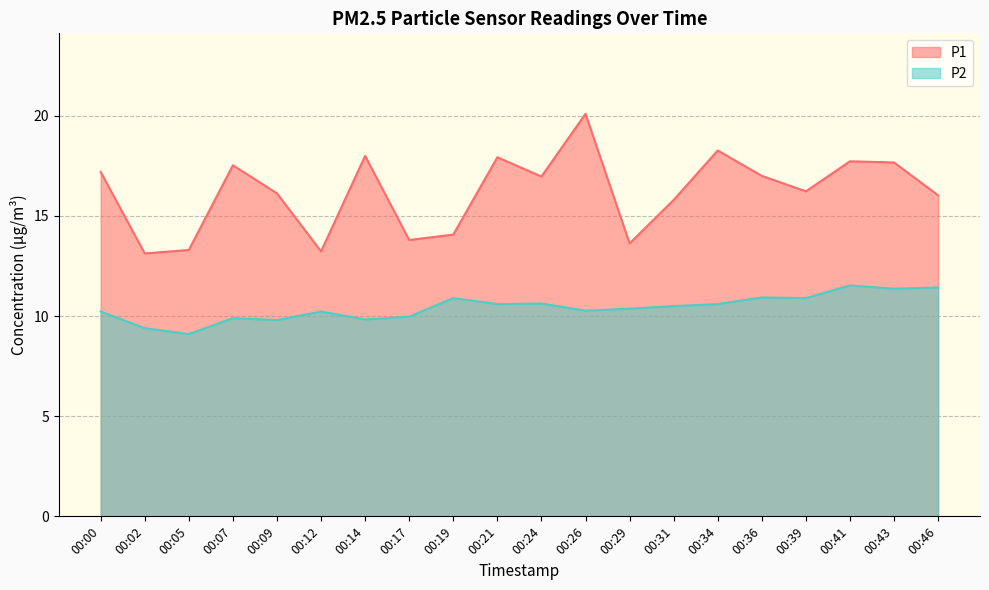

At 00:34, list the series in order from largest to smallest.

P1, P2